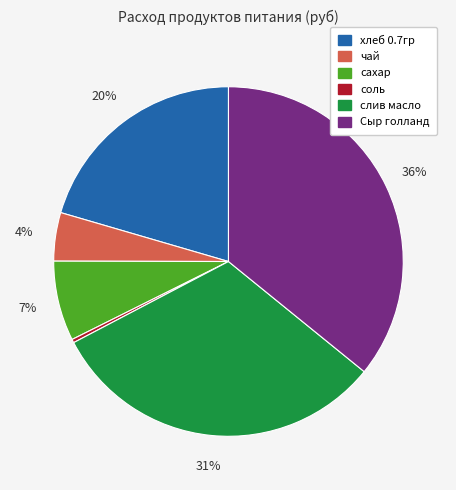

Is it true that сахар is 7% of the pie?

True